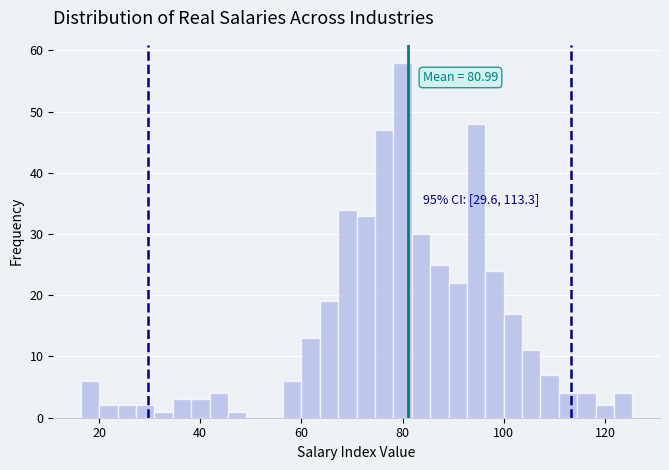

Read against the x-axis, roughly where is the centre of the tallest bar?

80